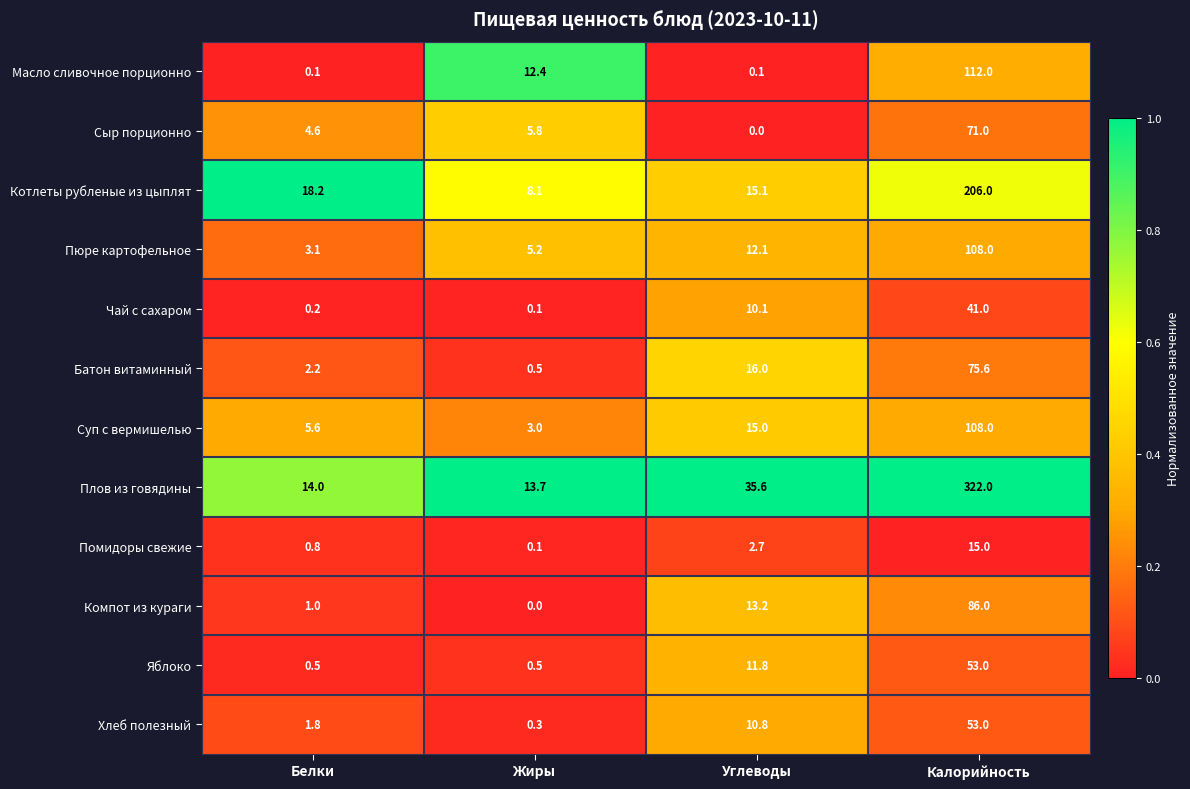

What is the spread (max minus min) of values at Углеводы?

35.6